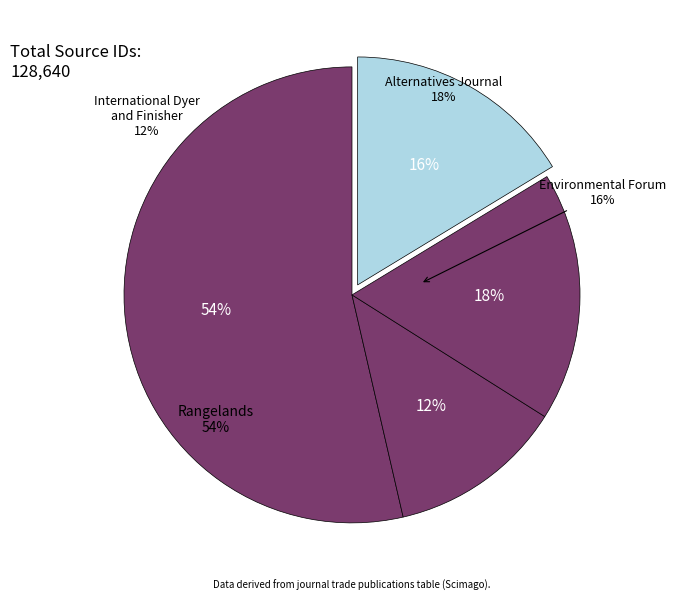

Is it true that Rangelands is 54% of the pie?

True